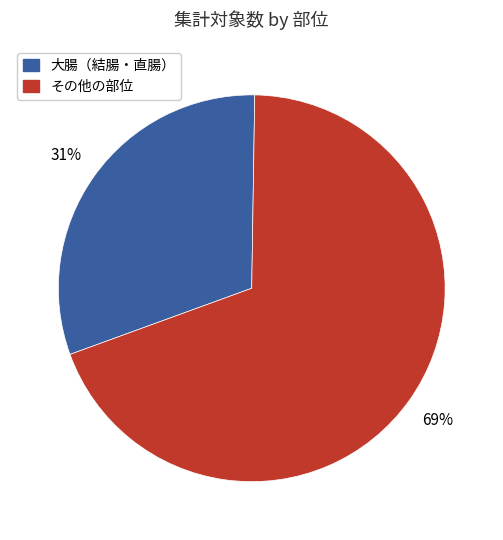

Does any single category account for the majority?

Yes